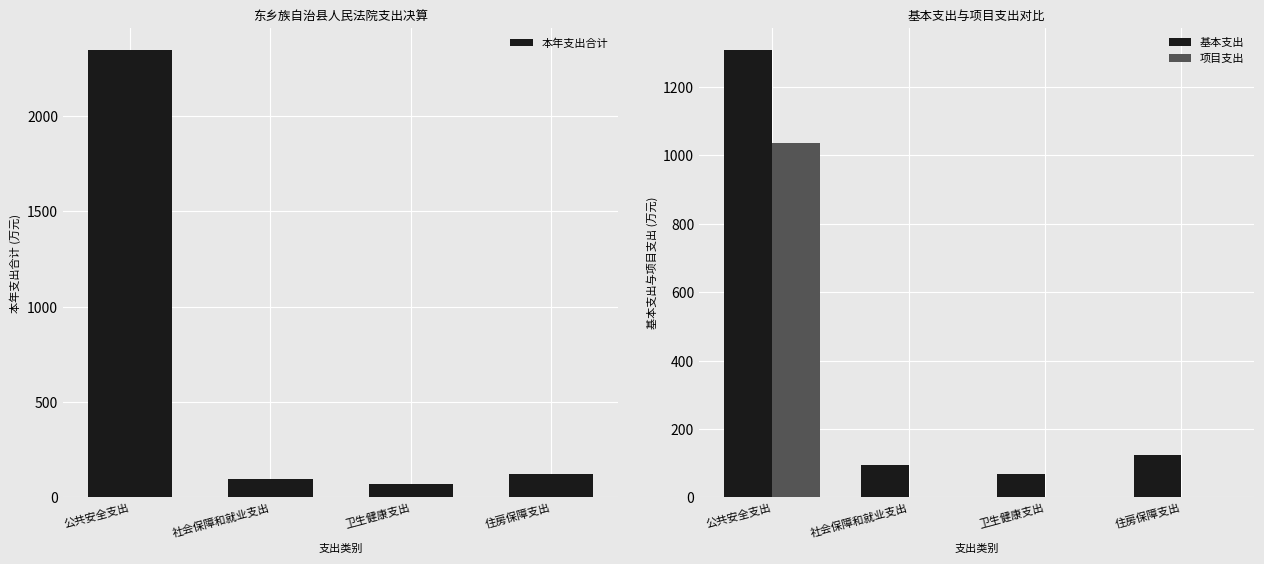

Which category has the highest value in the 项目支出 series?

公共安全支出